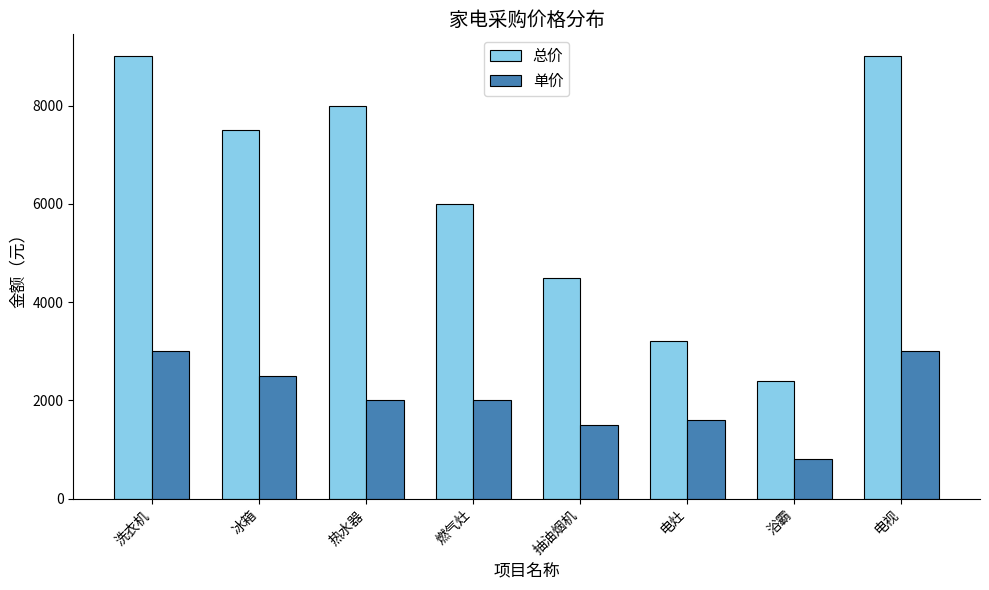

What is the label of the 5th bar from the left?

抽油烟机